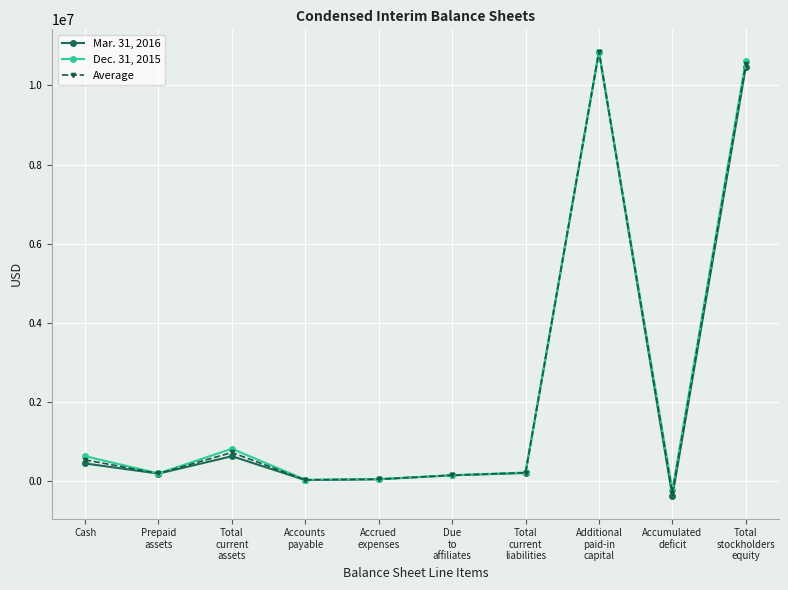

What is the value of the Average point at the 10th from the left?

10544943.0